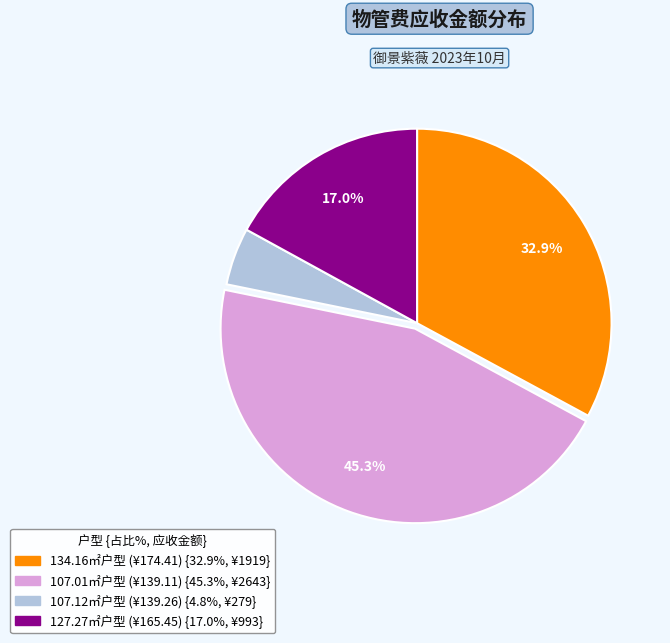

Does any single category account for the majority?

No